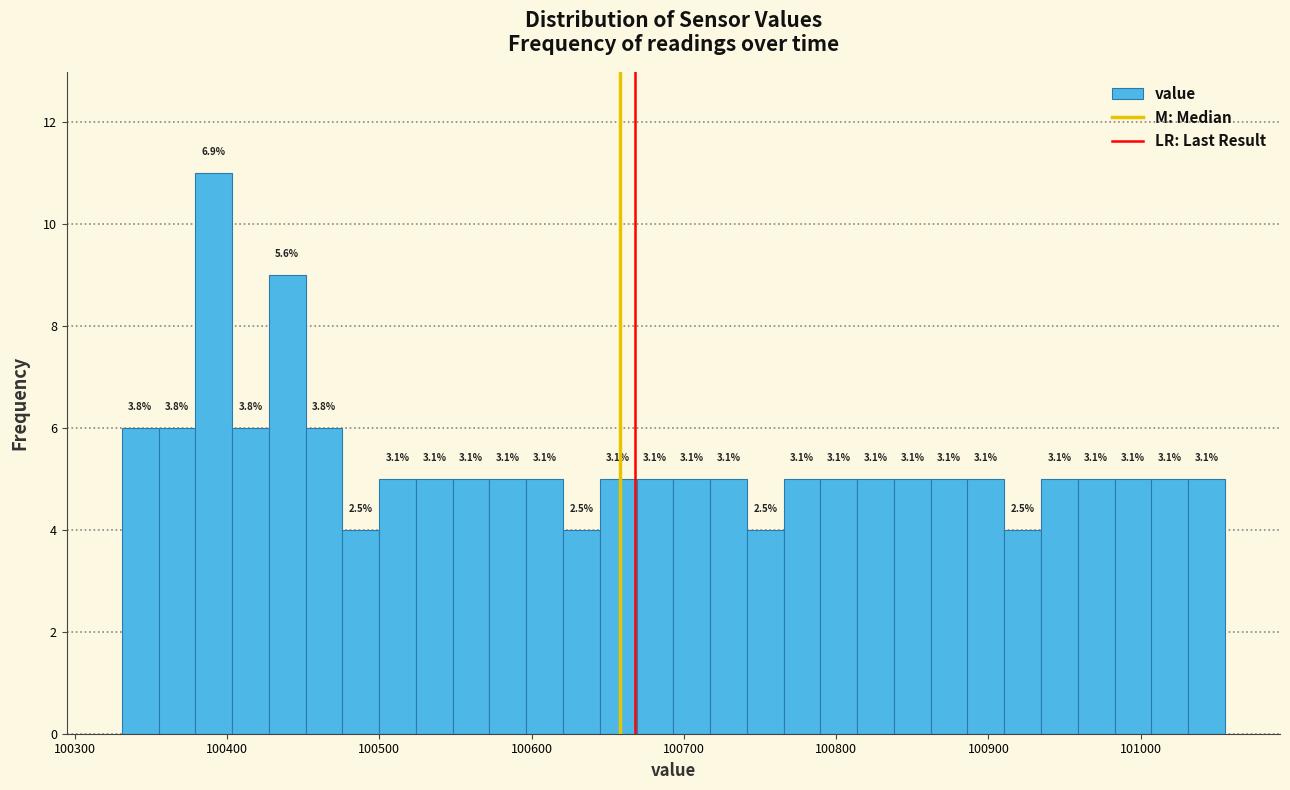

Read against the x-axis, roughly where is the centre of the tallest bar?

100390